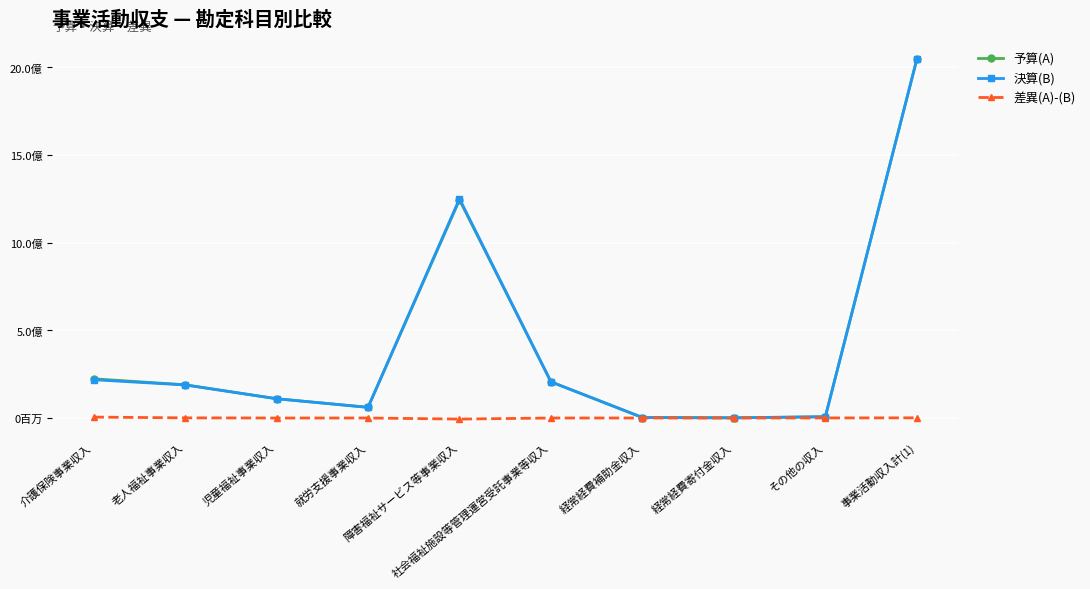

What is the minimum value shown in the chart?

-6046949